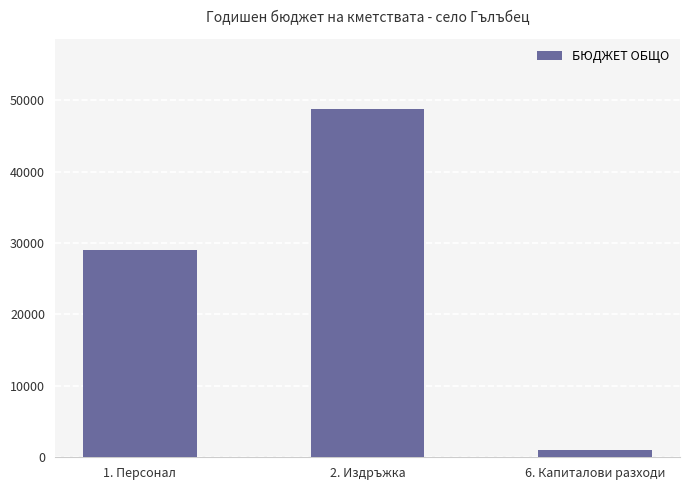

True or false: the data shows 16139 at 2. Издръжка.

False